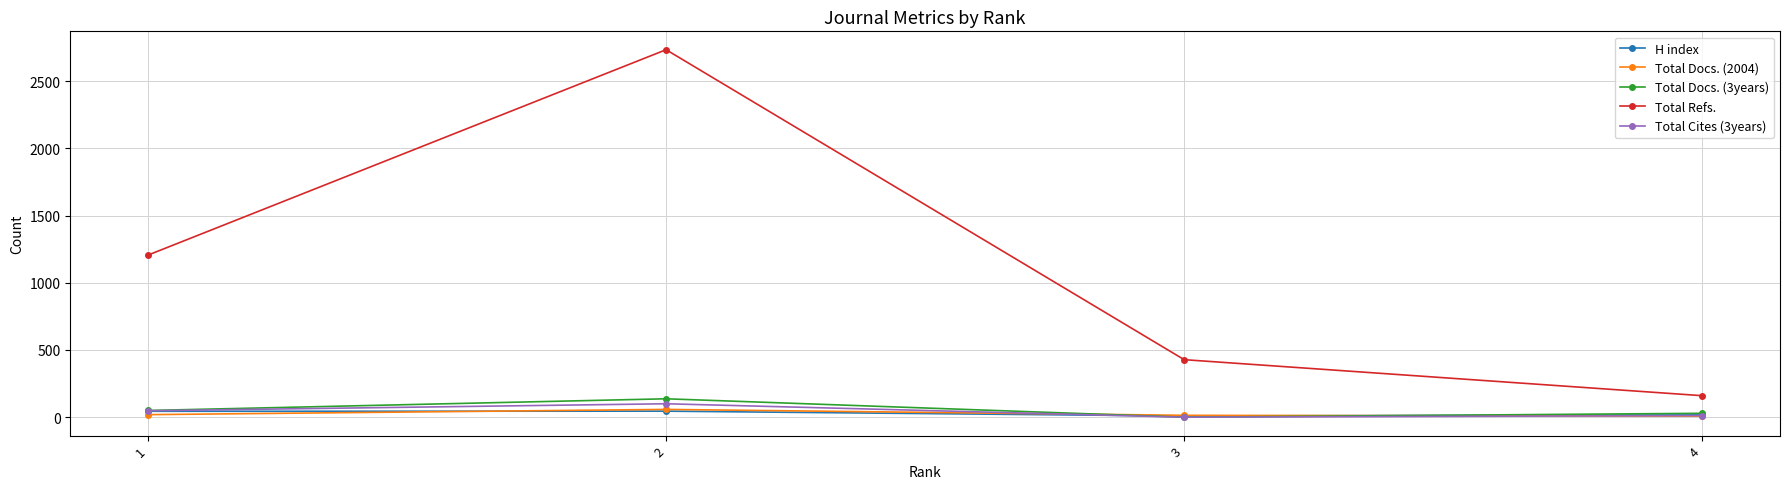

How many distinct data groups are displayed?

5